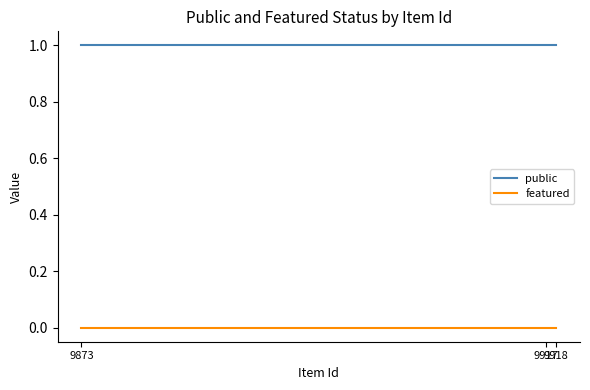

Rank the series by their maximum value, from highest to lowest.

public, featured